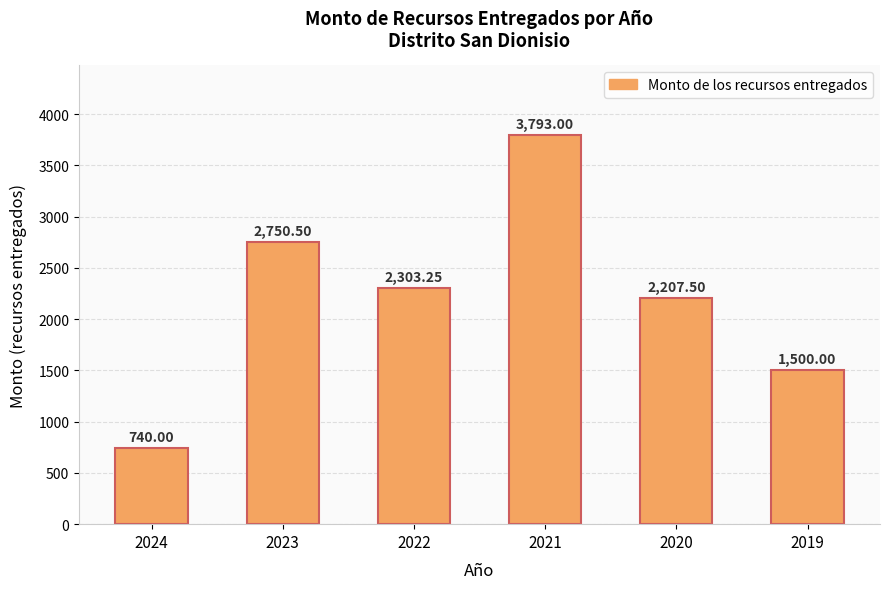

Which label corresponds to the smallest value in the chart?

2024